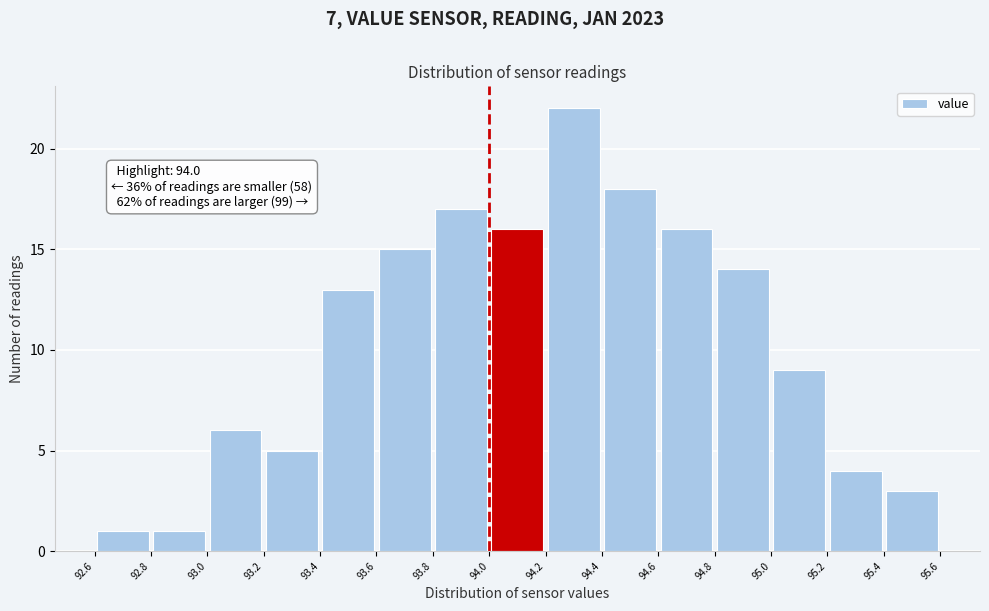

Over which range of the x-axis is the bar tallest?

94.2 to 94.4